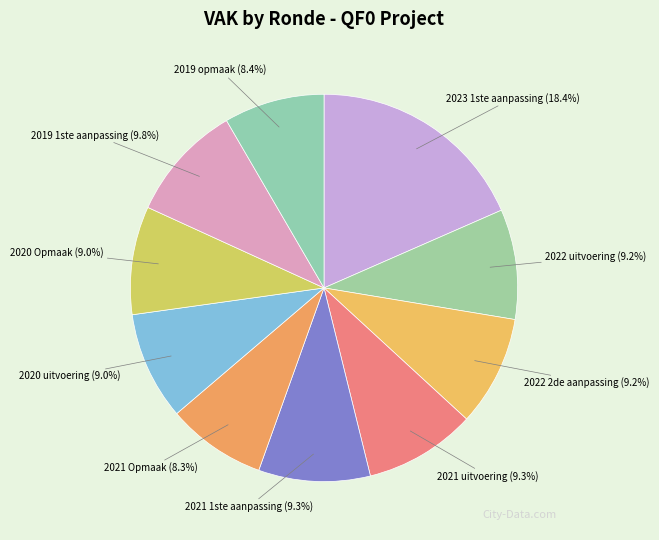

To the nearest percent, what percentage of the pie is 2021 1ste aanpassing?

9%